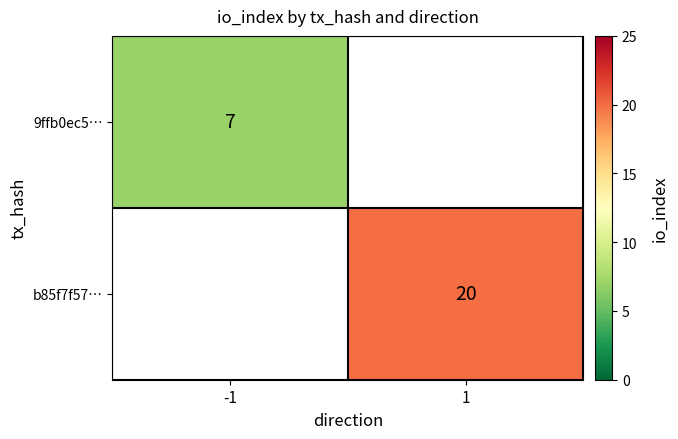

The value of b85f7f57… at 1 is 13. True or false?

False